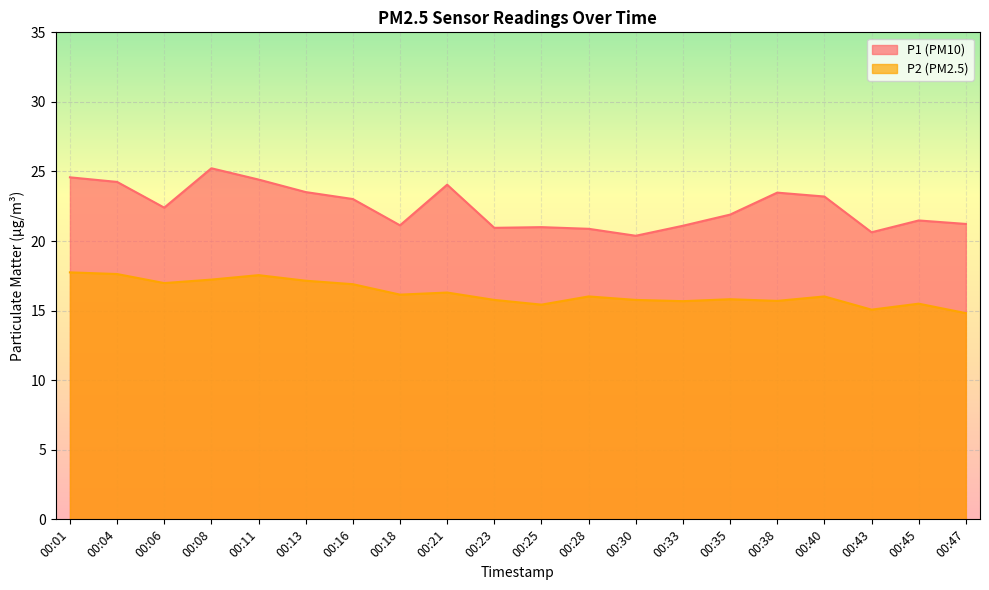

The value of P2 at 00:13 is 17.1. True or false?

True